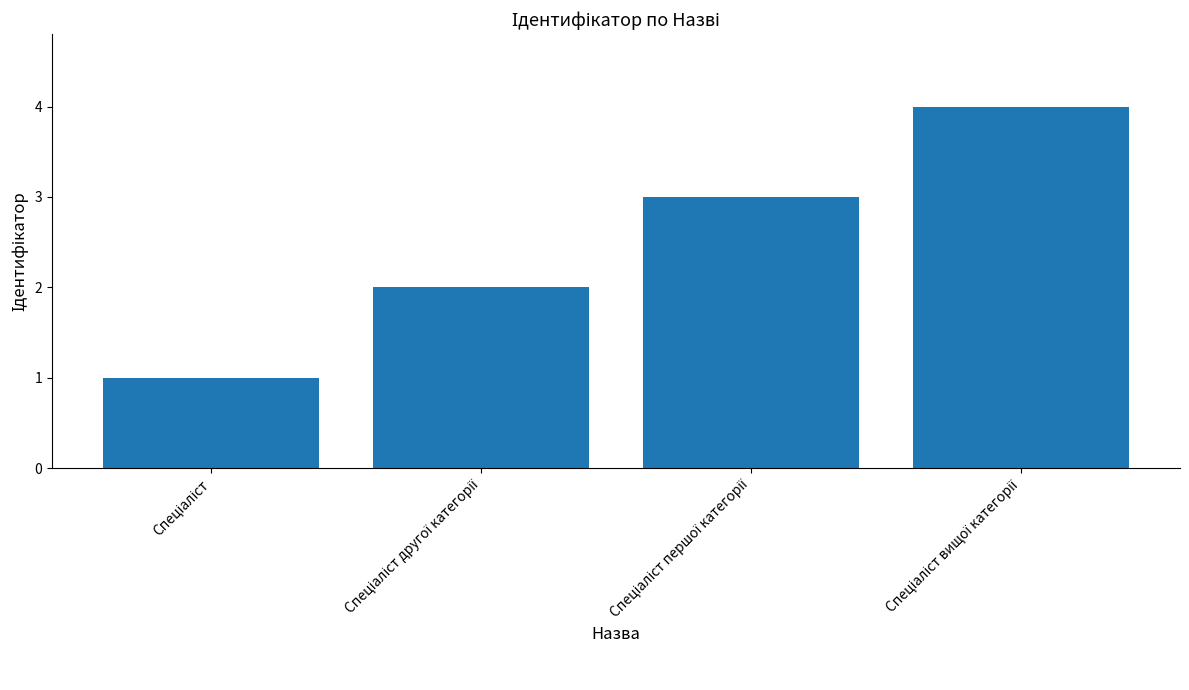

What is the difference between the maximum and minimum values?

3